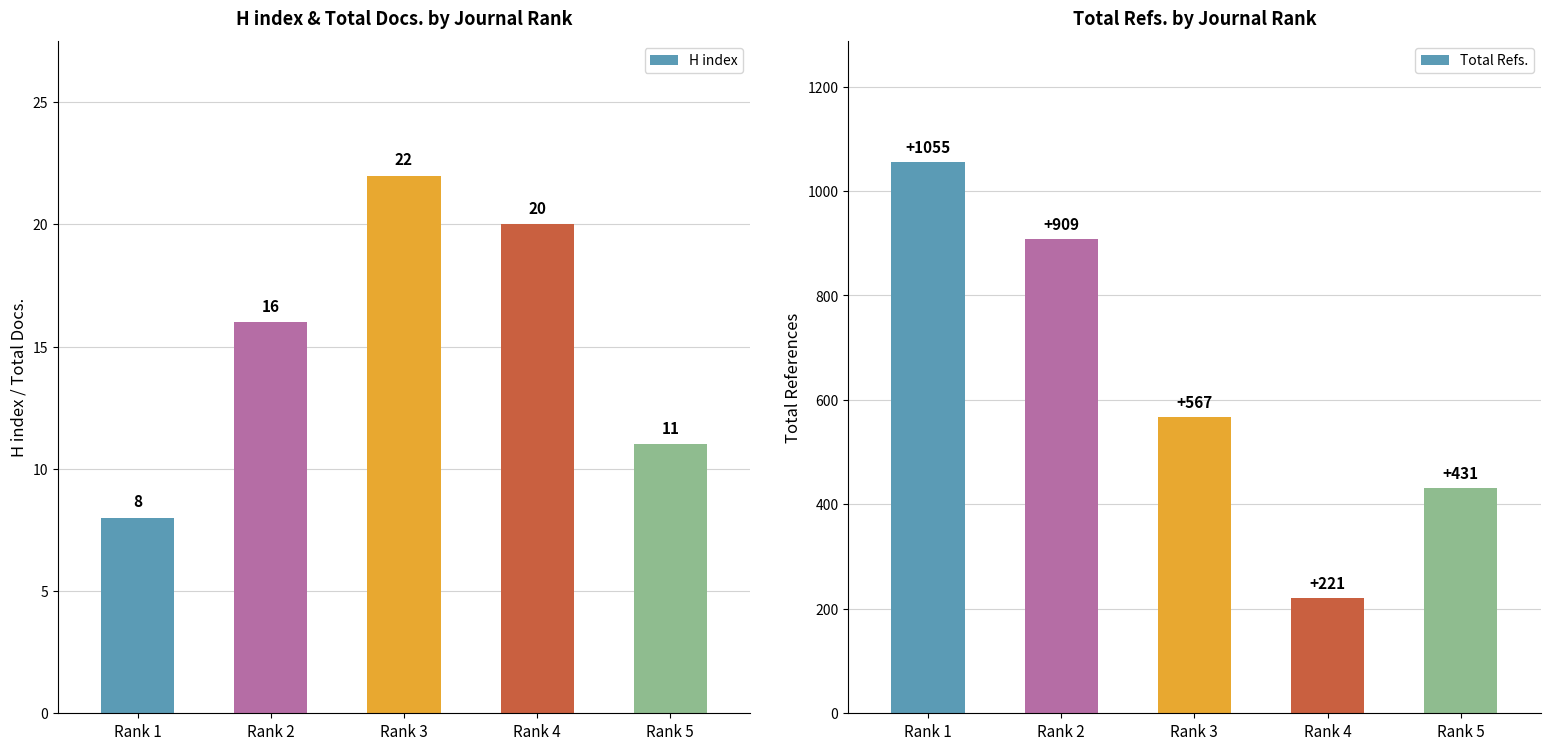

Which series changed the most between Rank 3 and Rank 4?

Total Refs.